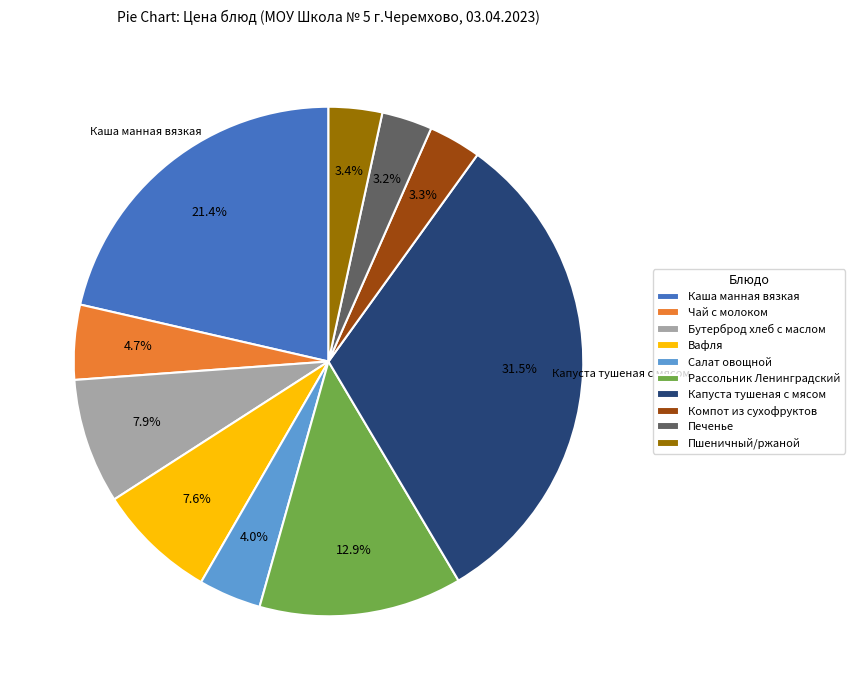

What percentage do Бутерброд хлеб с маслом and Вафля together represent?

15.5%